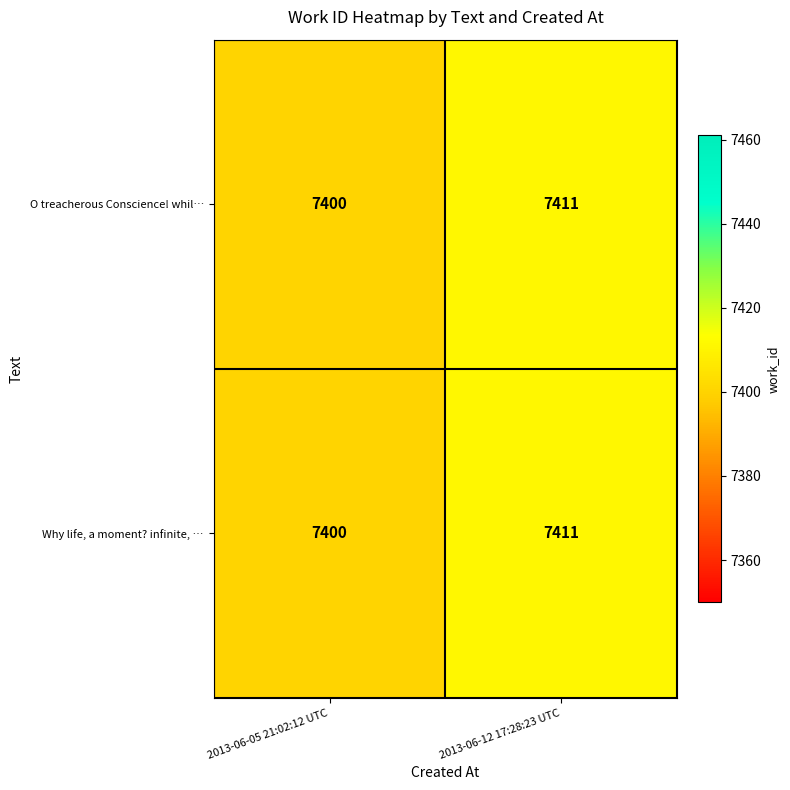

True or false: O treacherous Conscience! whil… has a value of 7400 at 2013-06-05 21:02:12 UTC.

True